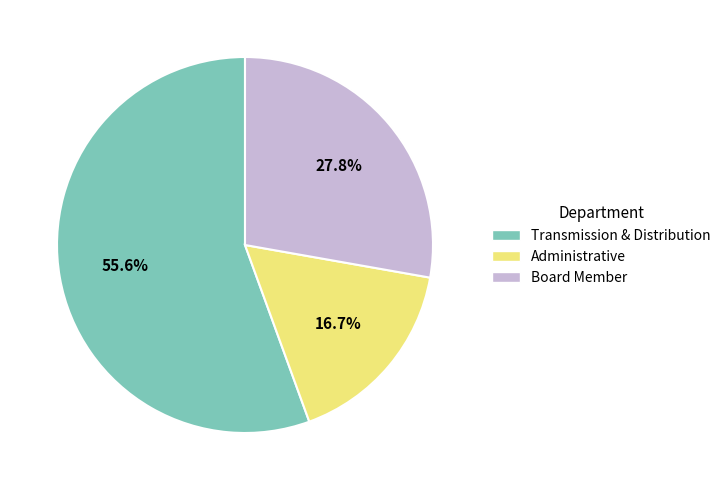

How many slices are in this pie chart?

3